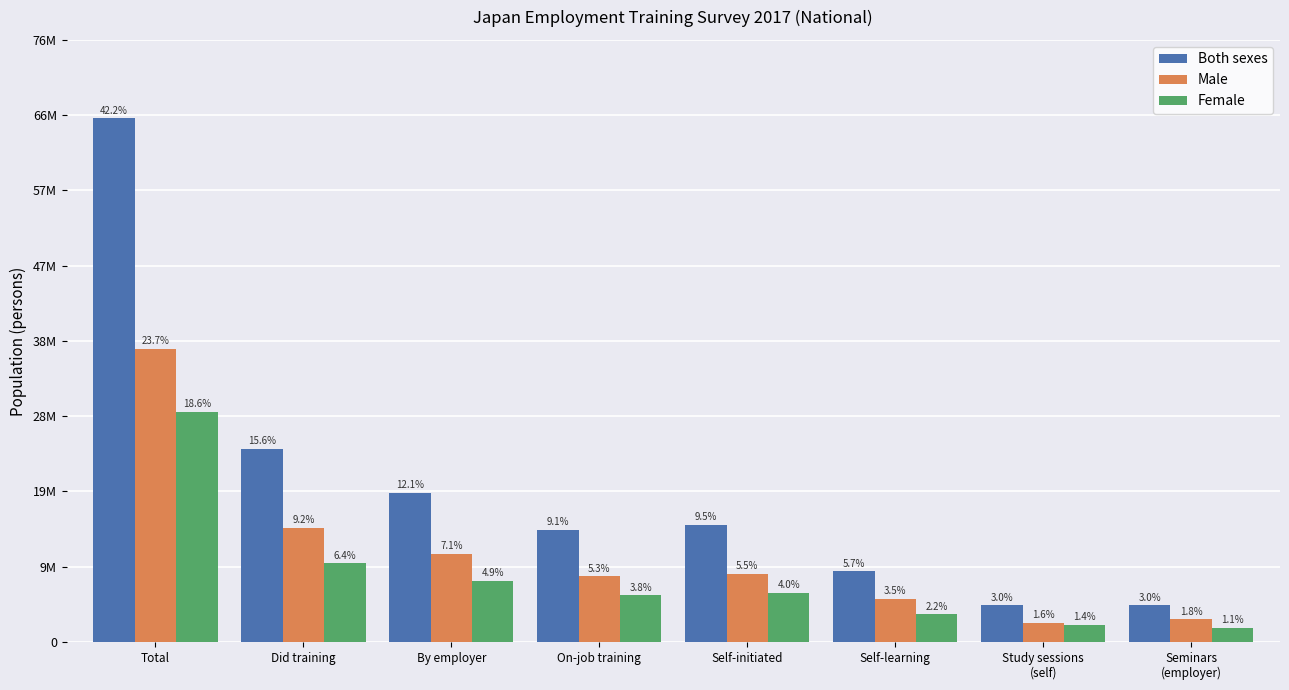

Are the bars horizontal?

No